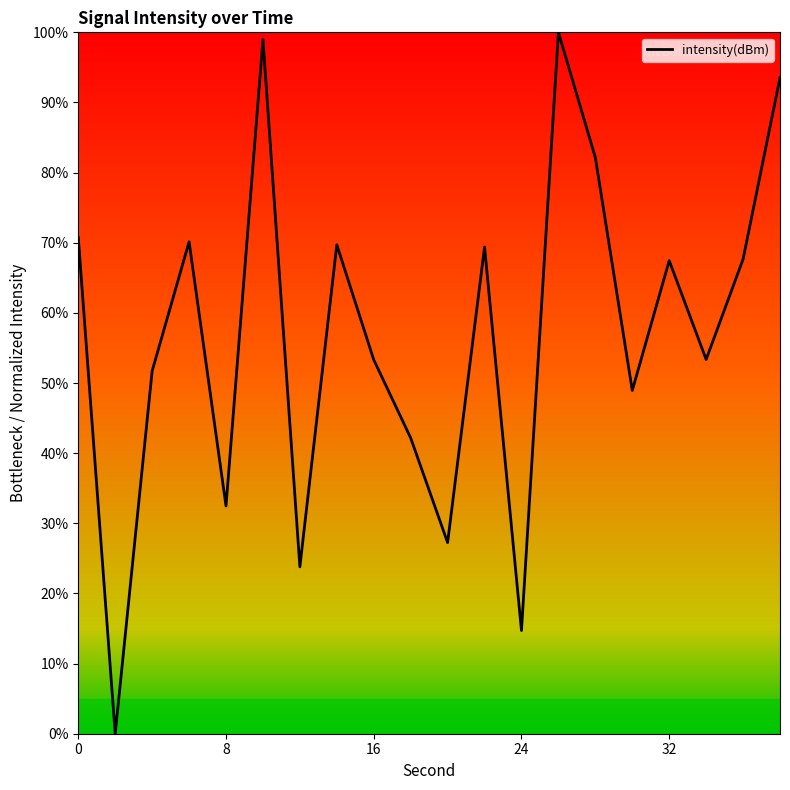

What is the difference between the maximum and minimum values?

100.0